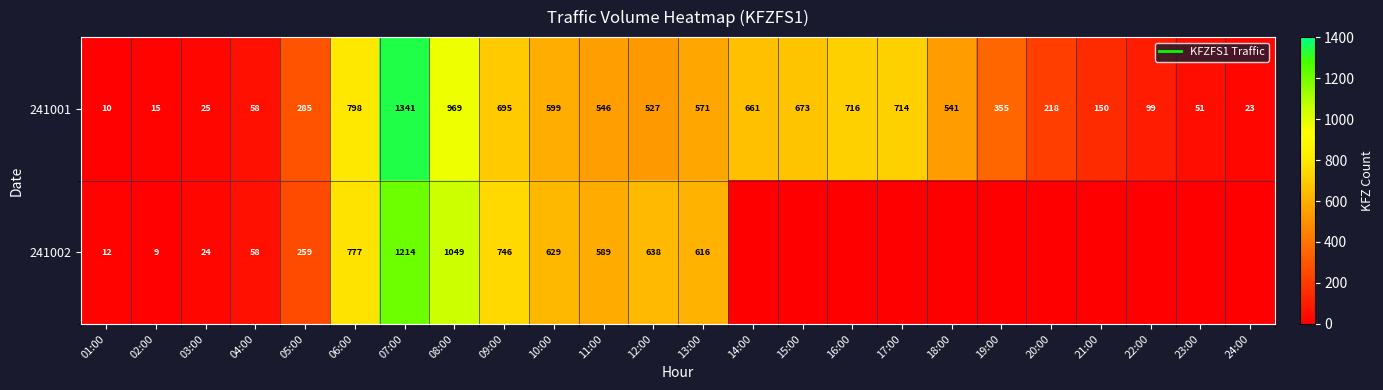

True or false: 241001 has a value of 355 at 19:00.

True